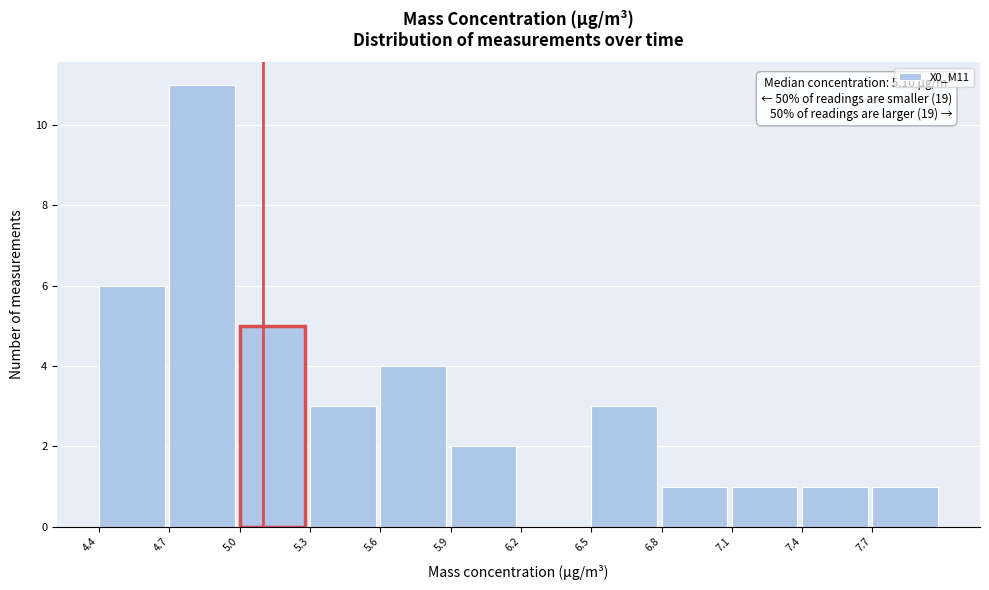

Which range on the x-axis has the tallest bar?

4.7 to 5.0